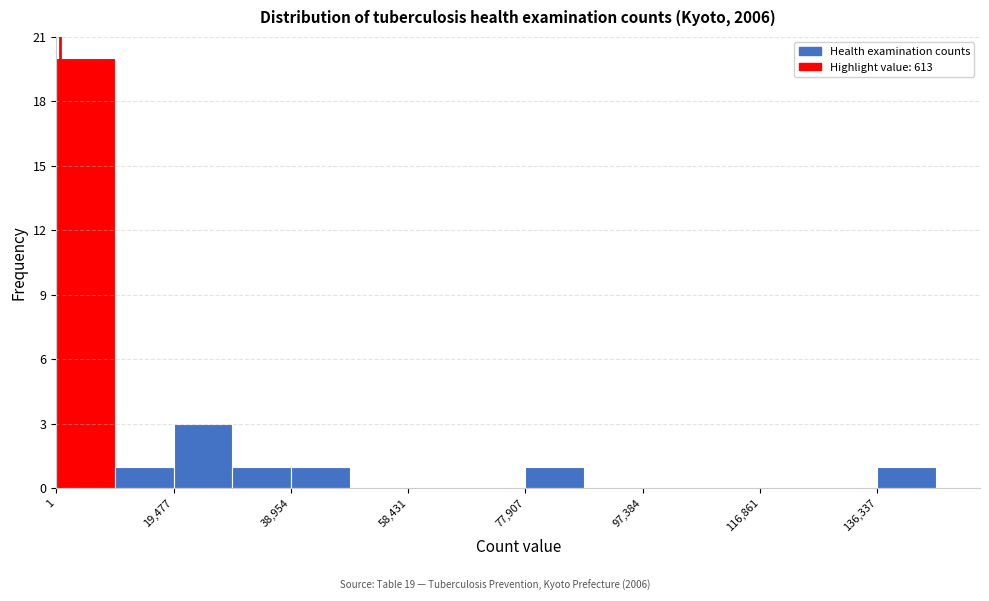

What is the height of the bar covering 0 to 10000 on the x-axis? Neither the bar edges nor the heights are printed on the chart, so give them approximately, as read against the axes.

20